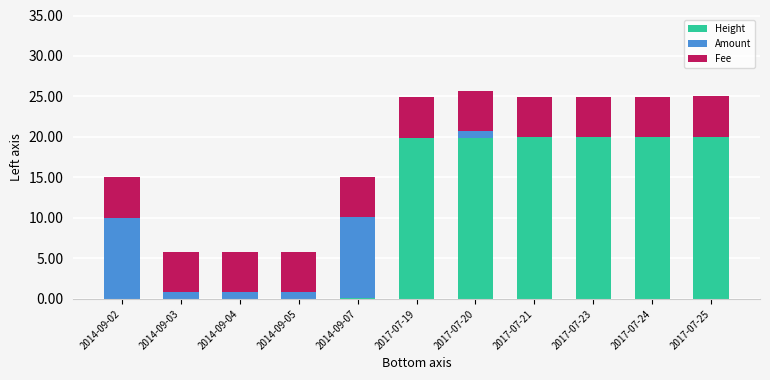

The value of Height at 2017-07-25 is 30.9. True or false?

False